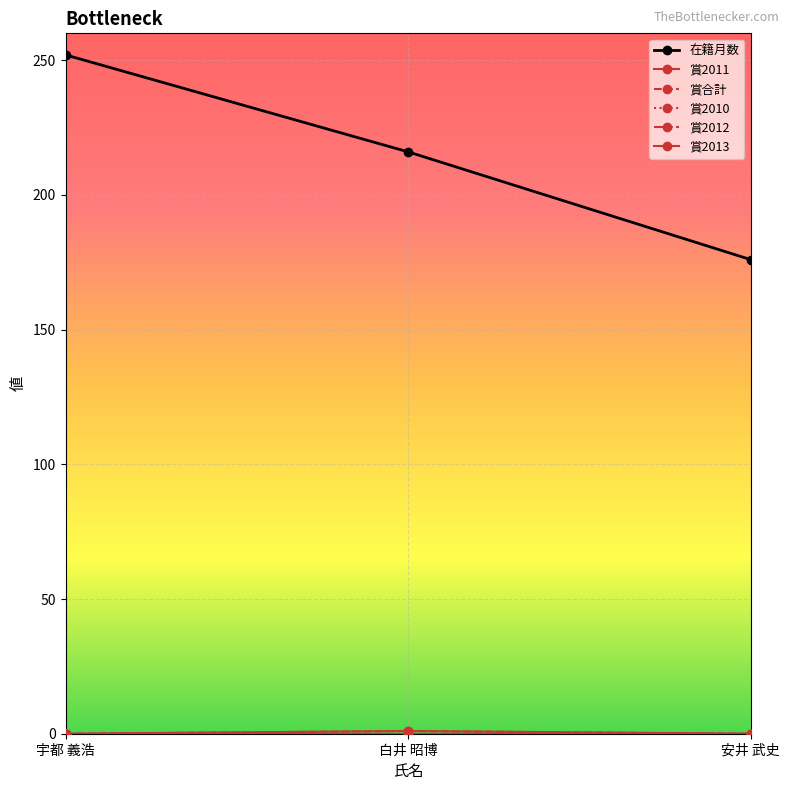

True or false: 賞2010 has a value of 0 at 宇都 義浩.

True